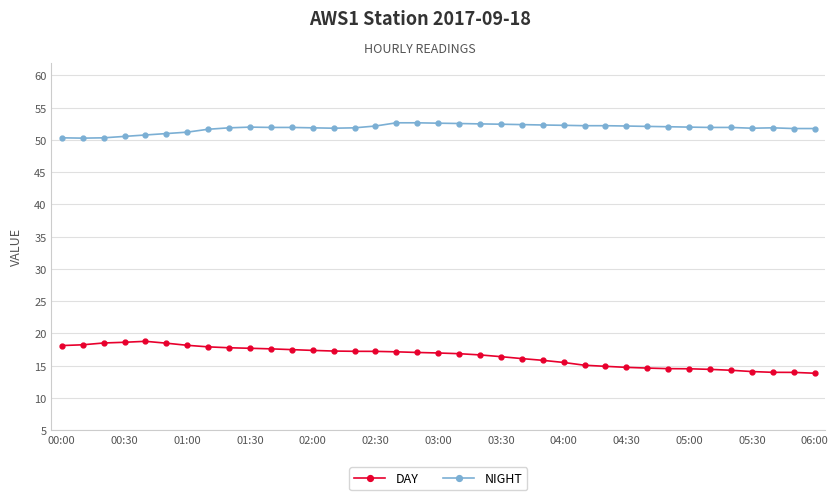

Rank the series by their maximum value, from highest to lowest.

NIGHT, DAY